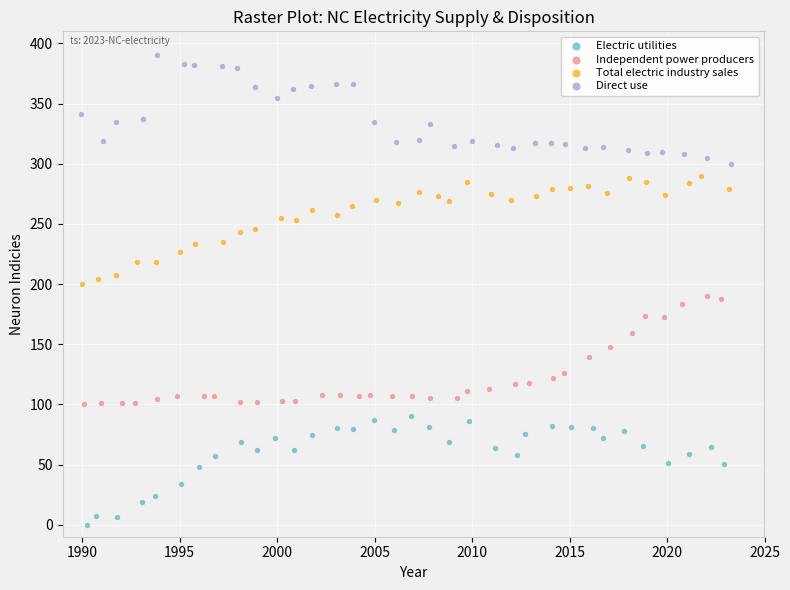

Which series reaches the minimum Y coordinate?

Electric utilities